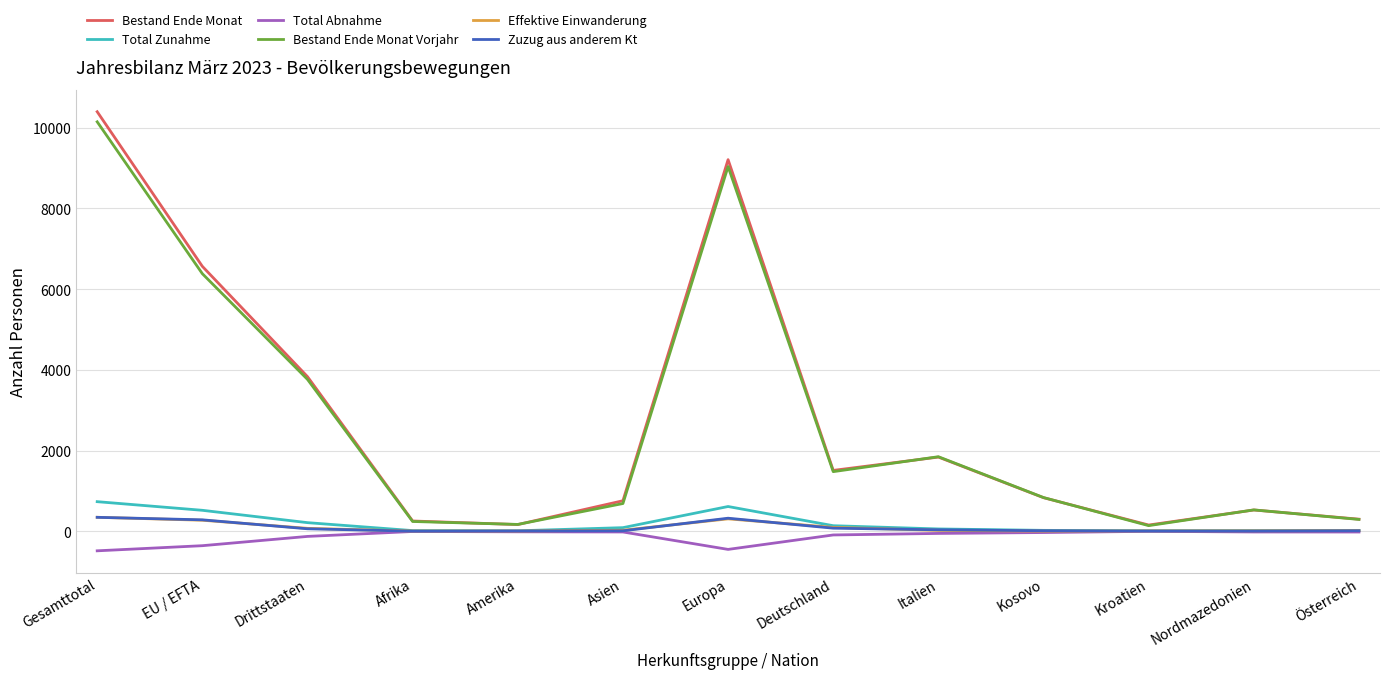

Which series has the largest range (max minus min)?

Bestand Ende Monat